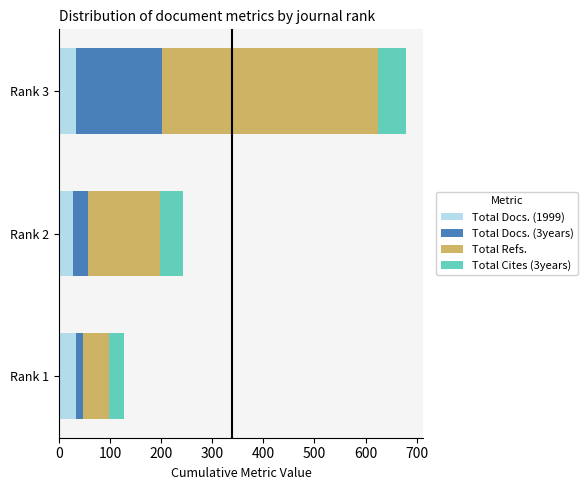

What is the minimum value for Total Docs. (1999)?

27